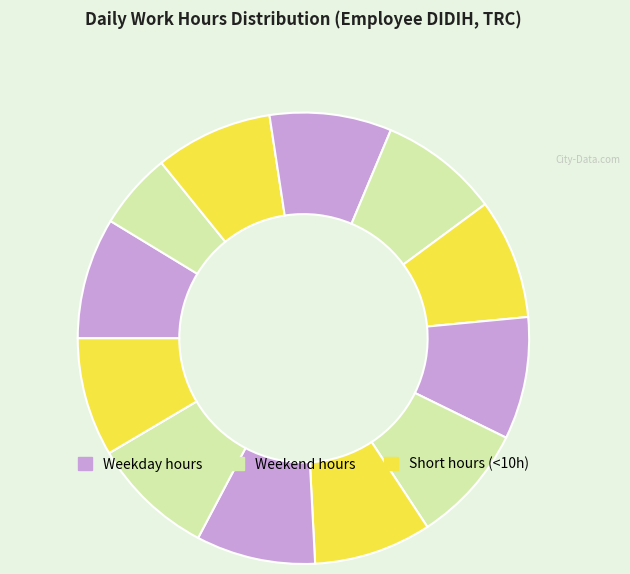

Is there a majority slice in this chart?

No